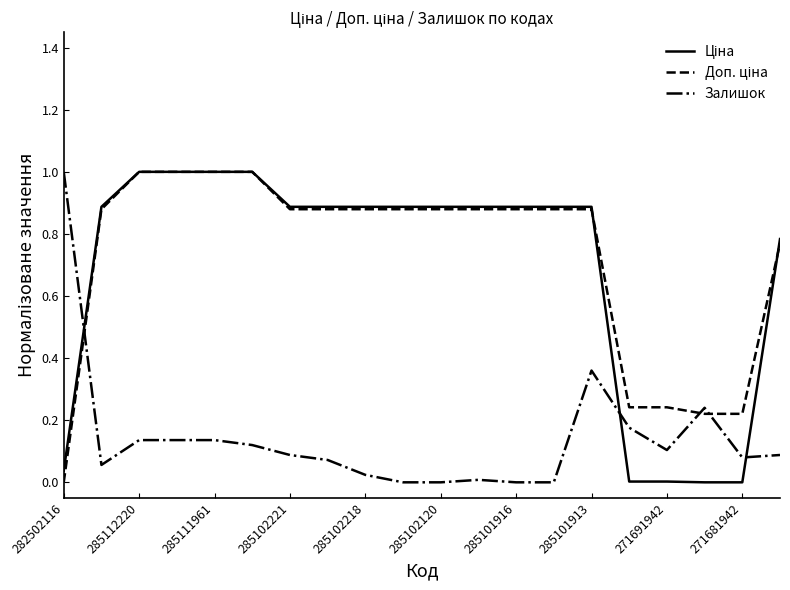

Is it true that Залишок equals 0.0 at 285111961?

False